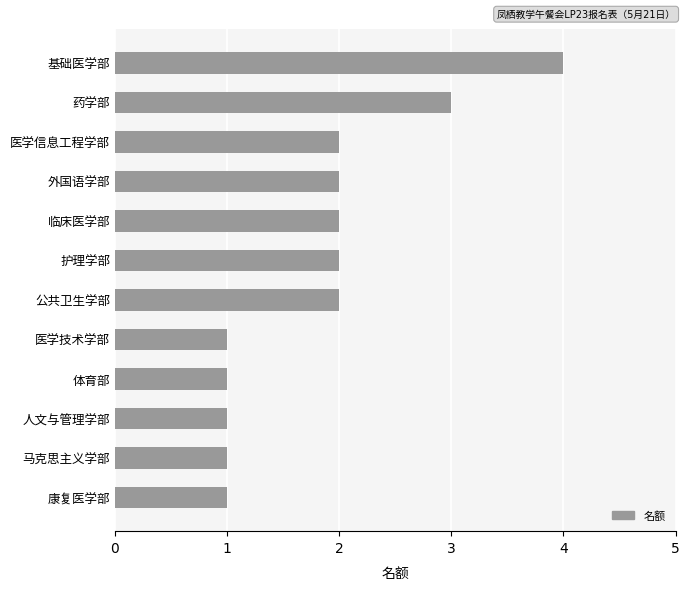

Count the number of values greater than 2.

2